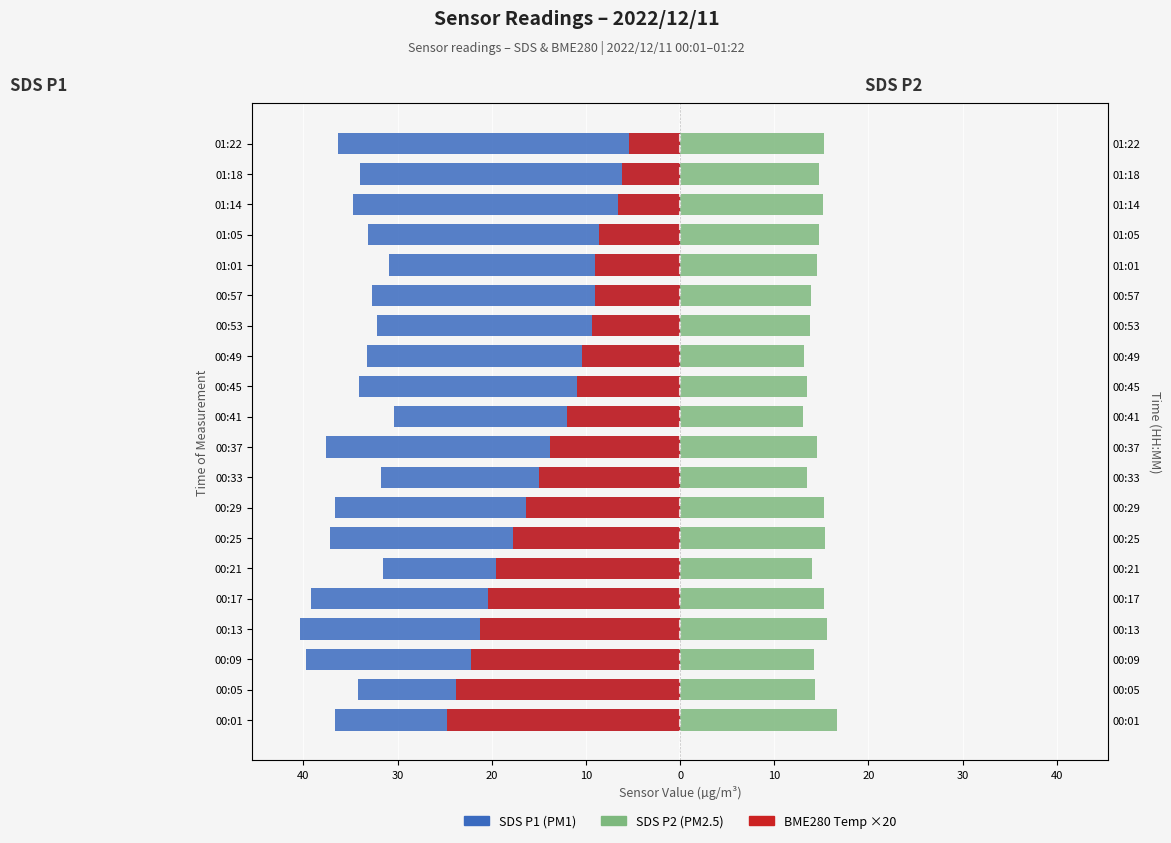

Is the value of BME280 Temp (scaled) at 00:57 greater than the value of SDS P2 at 01:14?

No